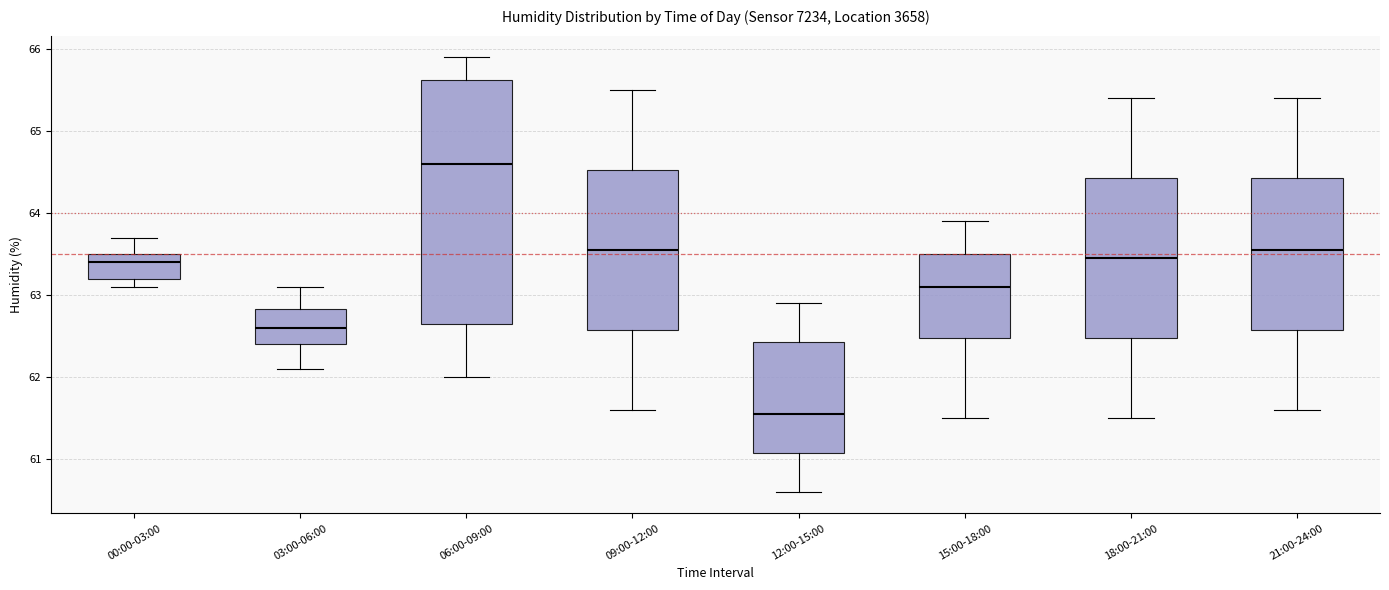

Comparing the boxes themselves (not the whiskers), which one is the tallest?

06:00-09:00